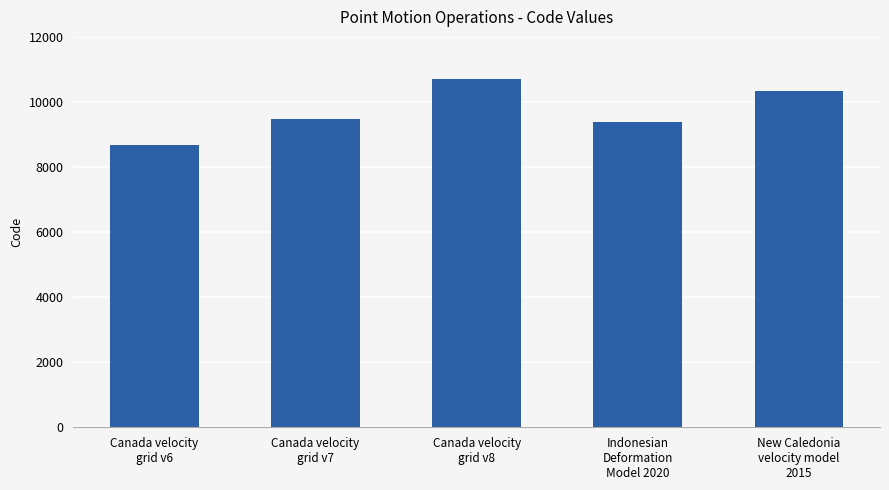

Between Canada velocity
grid v8 and Canada velocity
grid v6, which is larger?

Canada velocity
grid v8